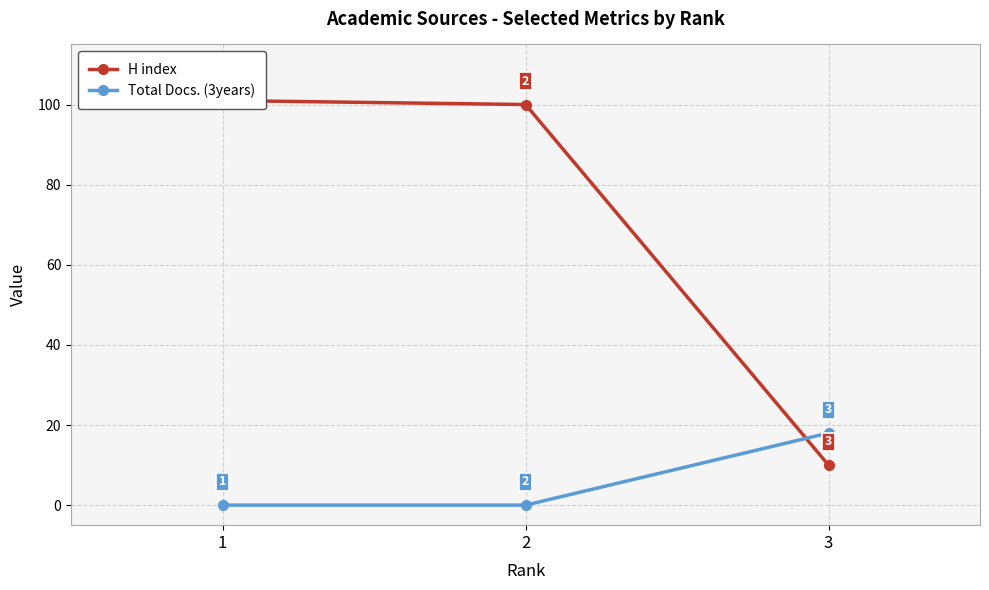

What is the difference between the maximum and minimum values in the Total Docs. (3years) series?

18